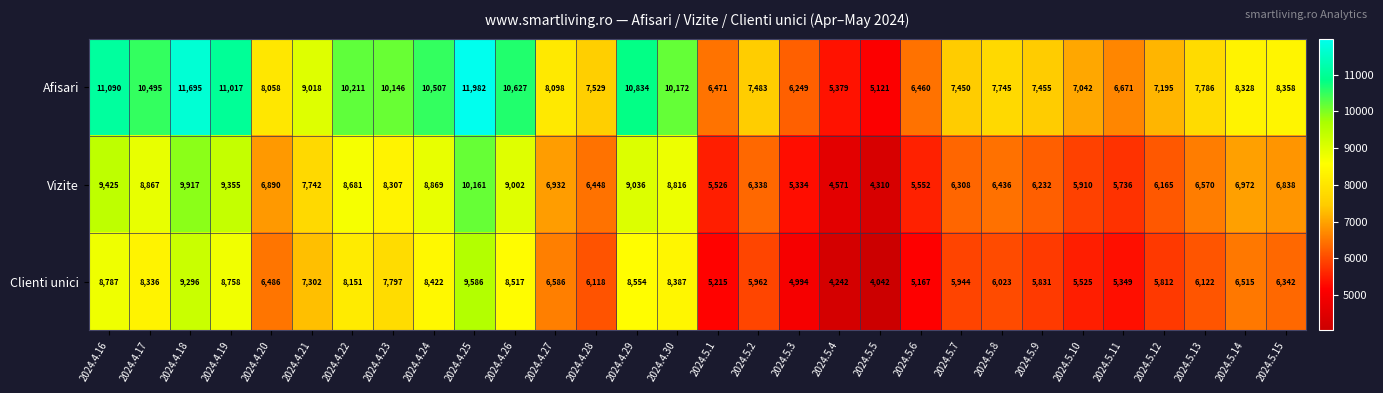

Between 2024.4.16 and 2024.4.17, which series saw the biggest shift?

Afisari